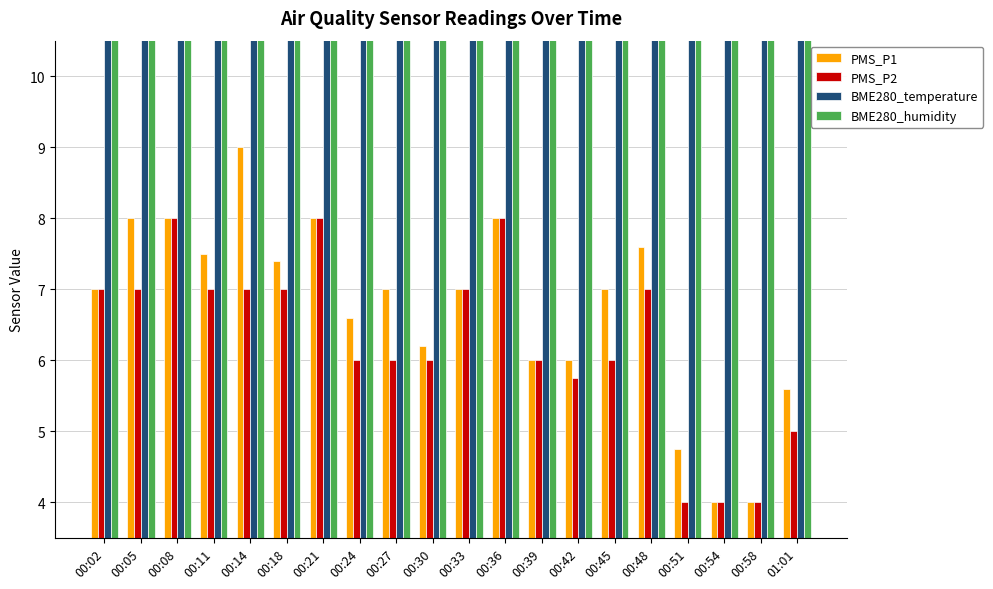

At how many categories does at least one series exceed 71?

20